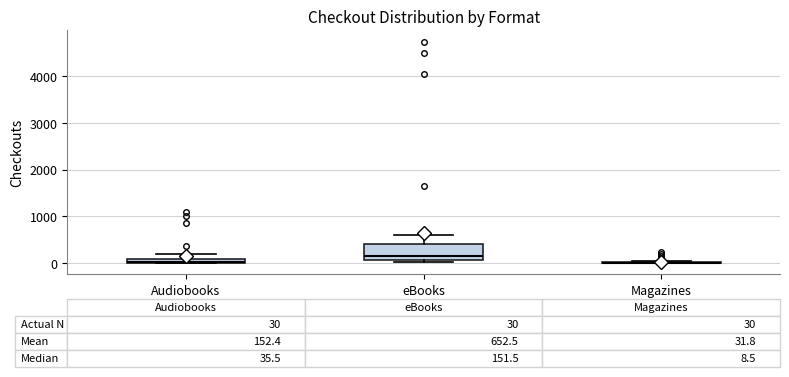

Comparing the boxes themselves (not the whiskers), which one is the tallest?

eBooks